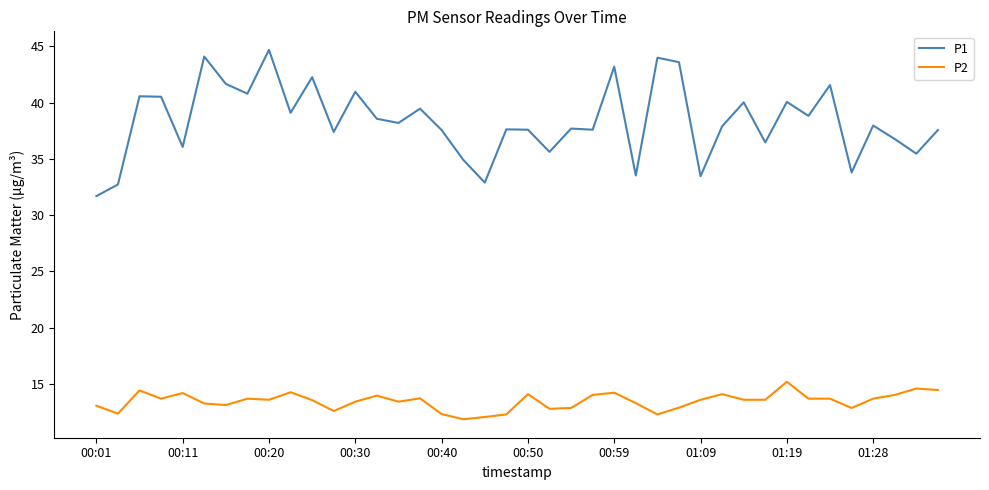

How many categories are shown in the chart?

40